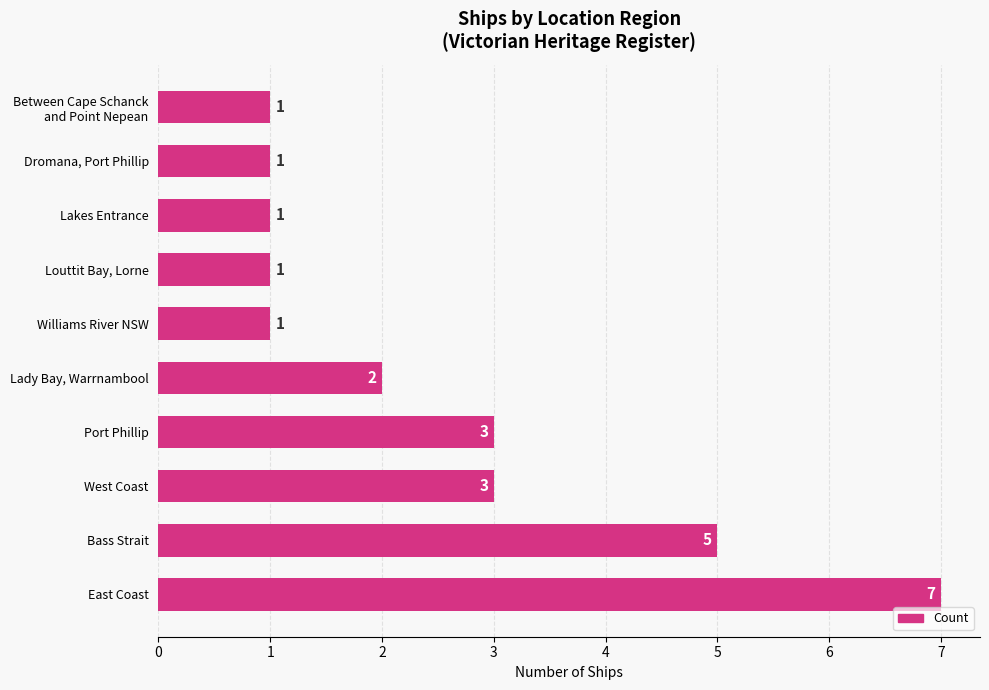

True or false: the data shows 1 at Dromana, Port Phillip.

True